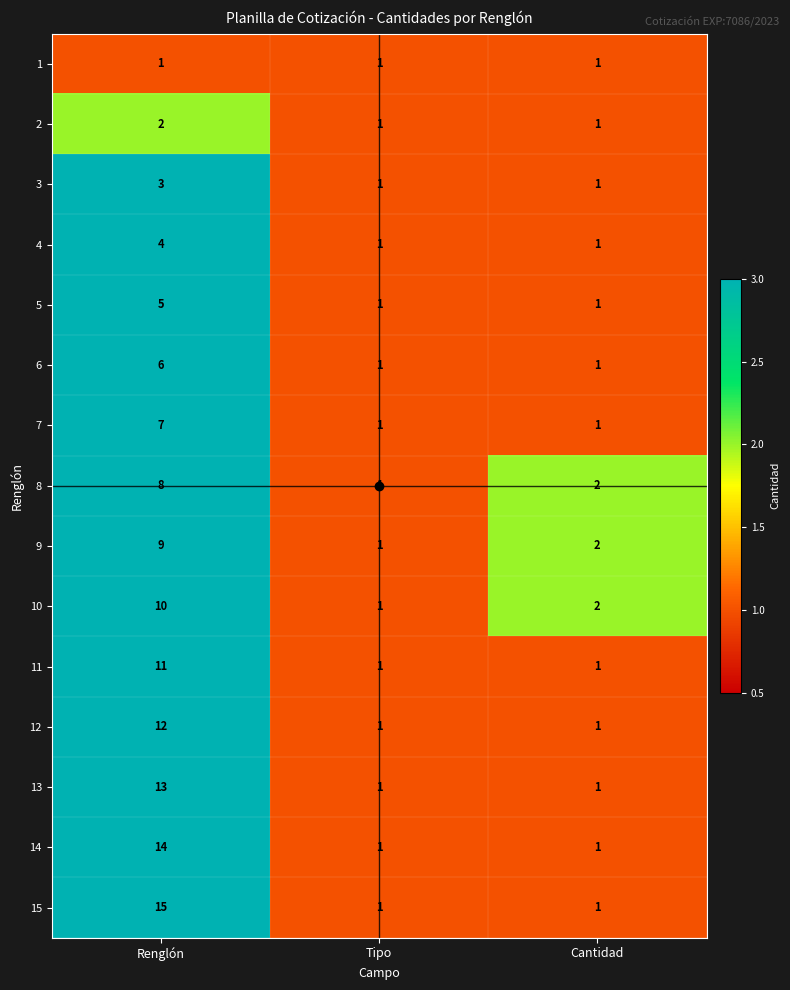

What is the minimum value shown in the chart?

1